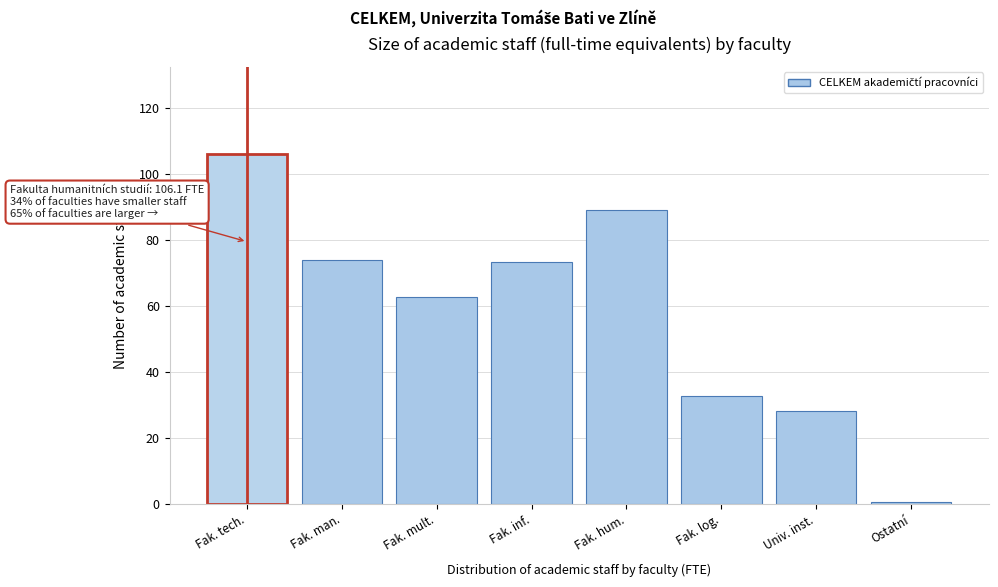

Reading left to right, transcribe all the data shown in this chart.

106.1	73.9	62.7	73.3	89.2	32.9	28.1	0.6